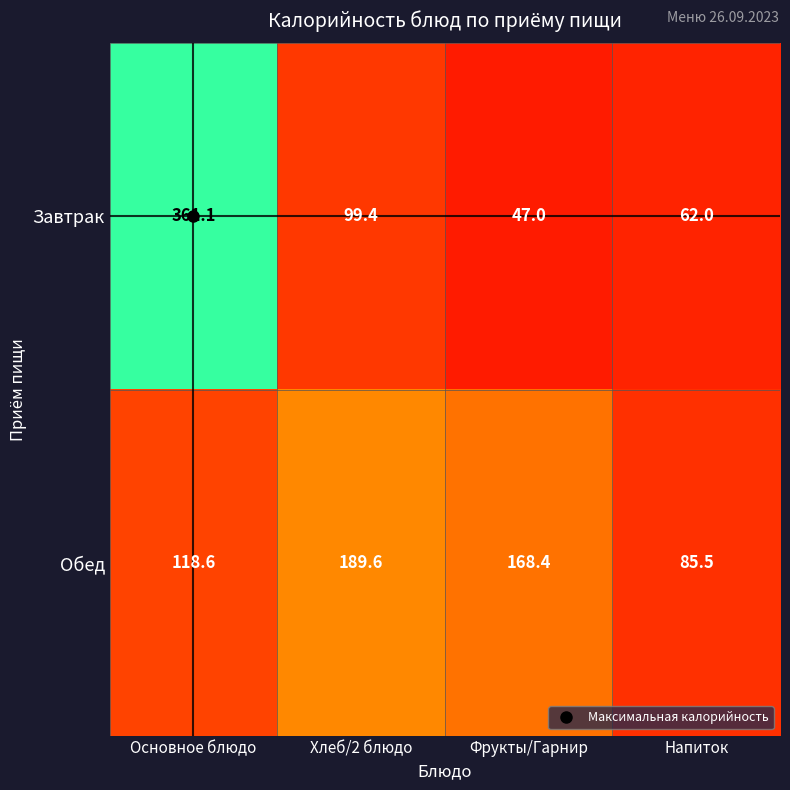

What value does the Завтрак series have at Хлеб/2 блюдо?

99.4